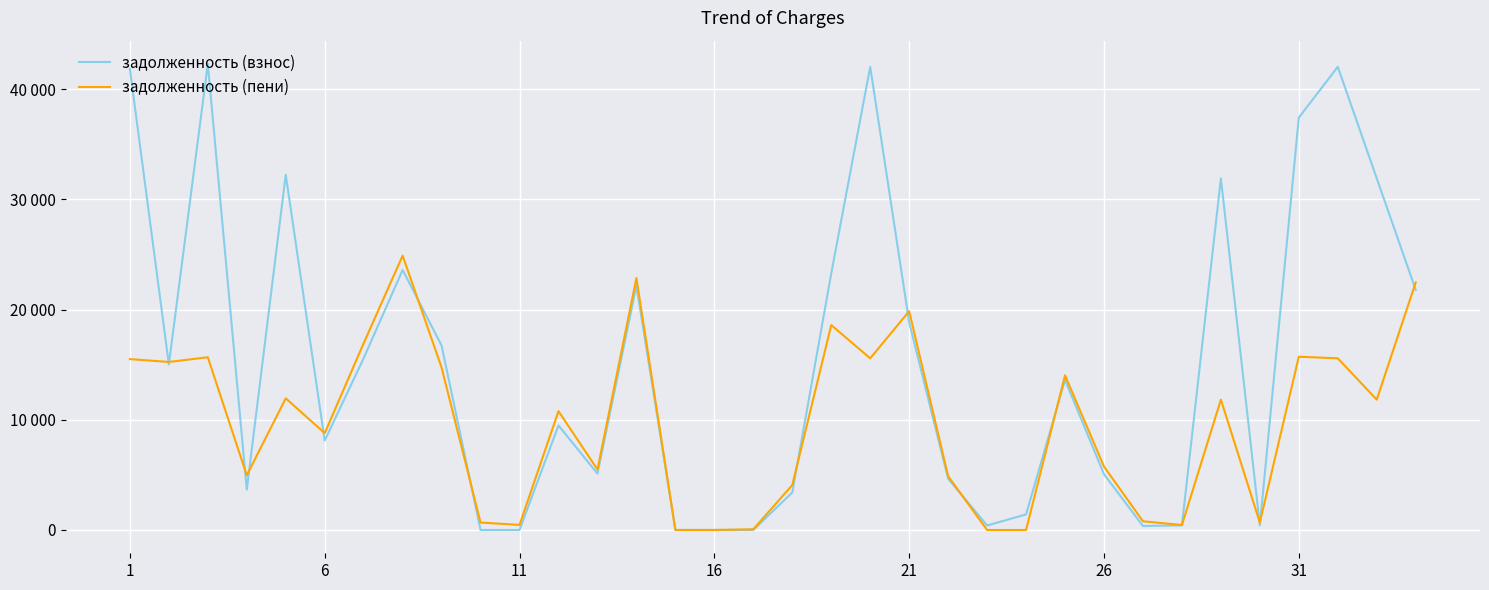

What are all the series names shown in the legend?

задолженность (взнос), задолженность (пени)